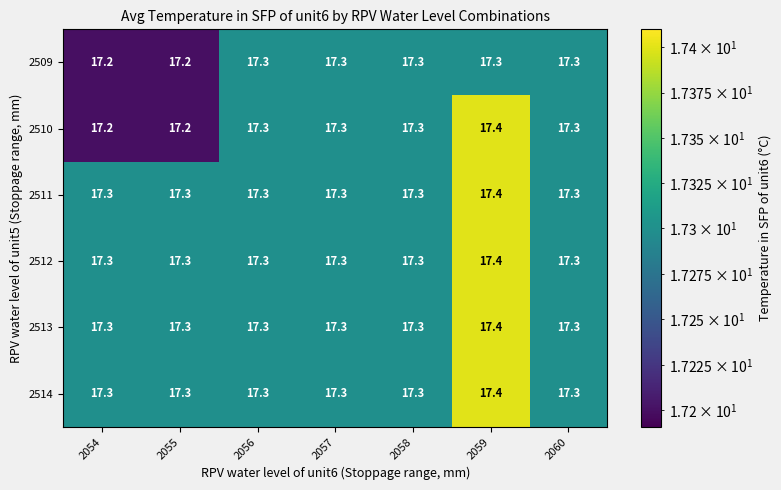

What is the approximate value of 2511 at 2054?

17.3